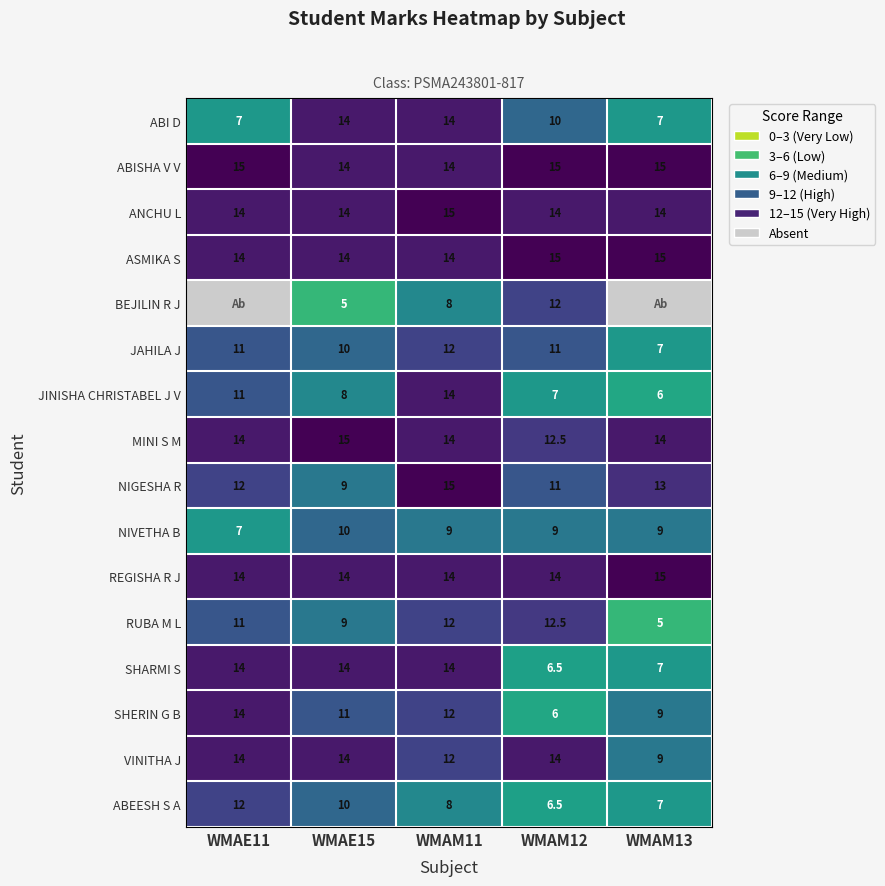

At which label is RUBA M L closest to 8?

WMAE15